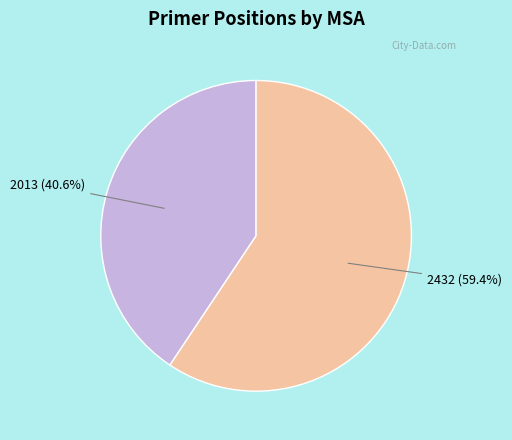

Is it true that 2013 is 41% of the pie?

True